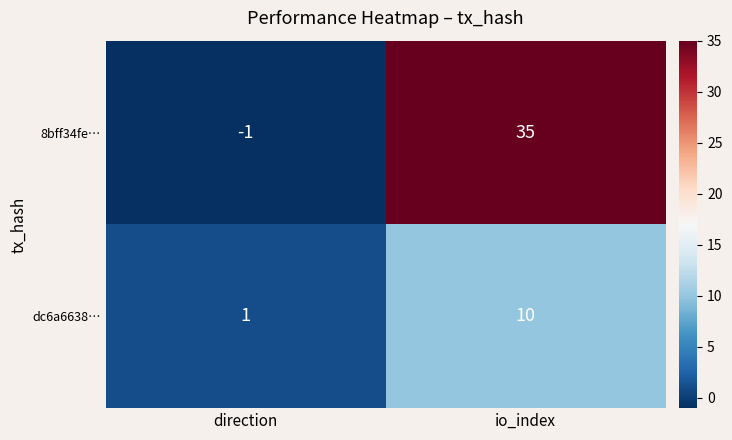

Reading right to left, transcribe all the data shown in this chart.

8bff34fe…: io_index=35	direction=-1
dc6a6638…: io_index=10	direction=1